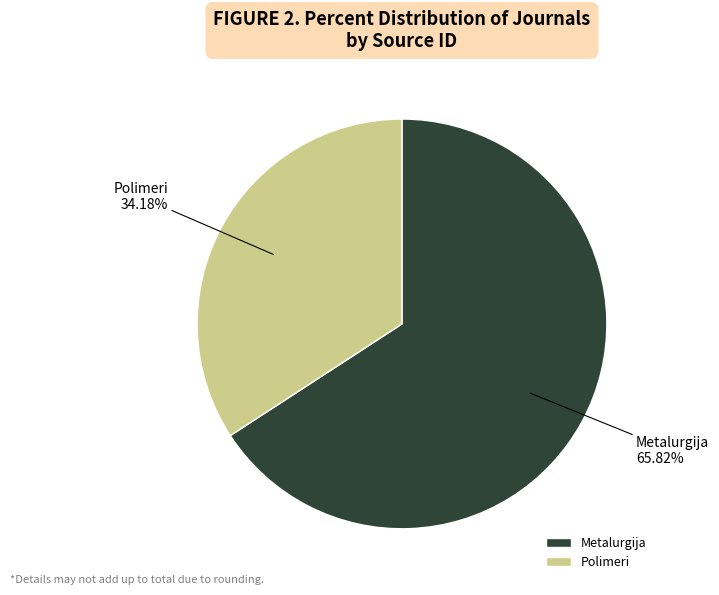

Rank the categories by value from highest to lowest.

Metalurgija, Polimeri